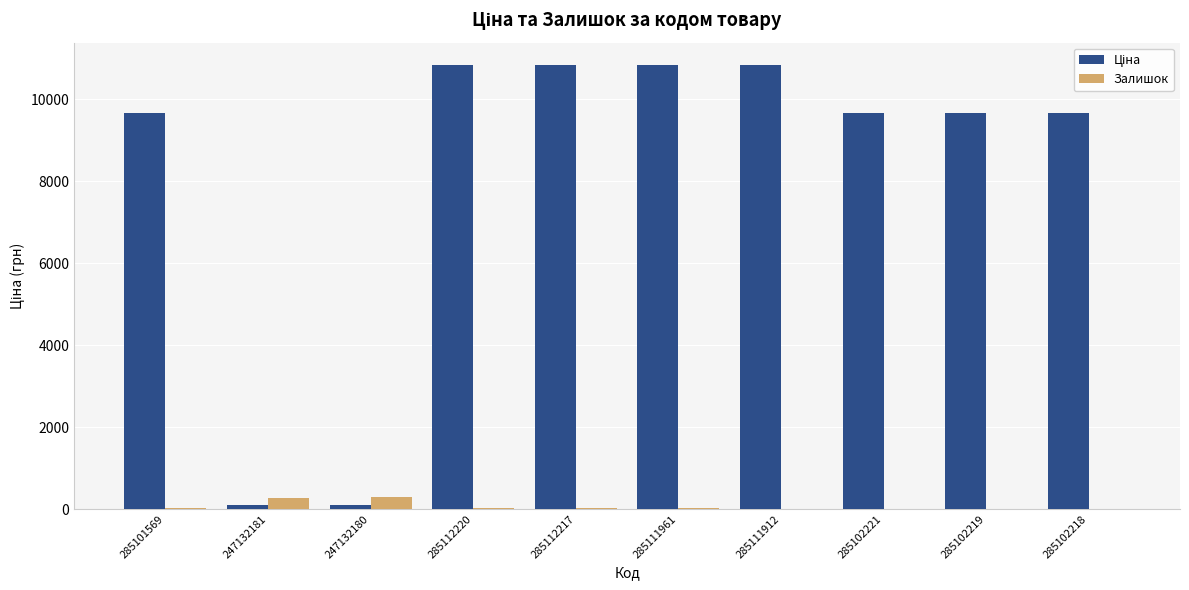

What is the maximum value shown in the chart?

10840.1